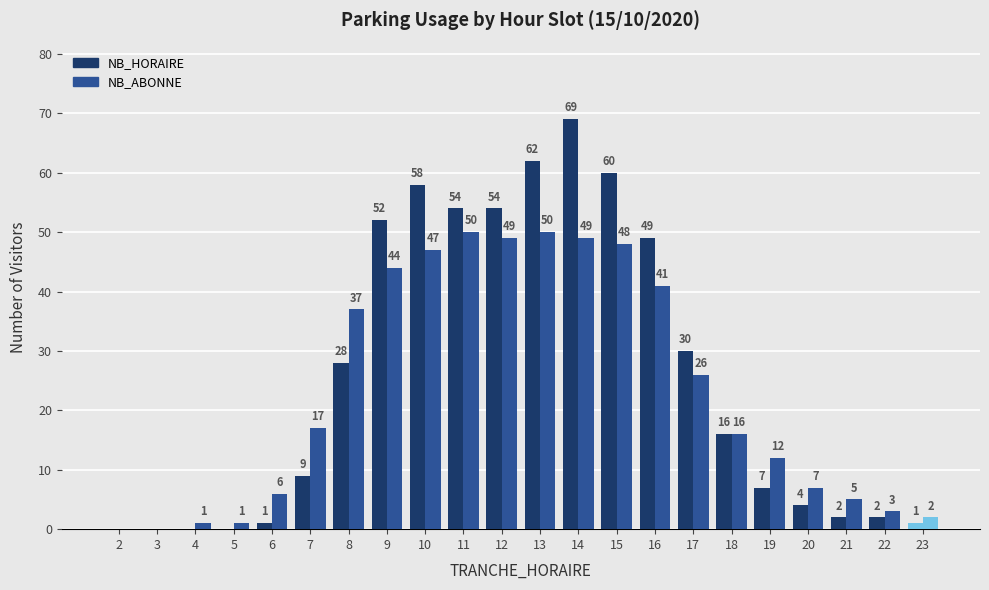

How many data points does each series have?

22